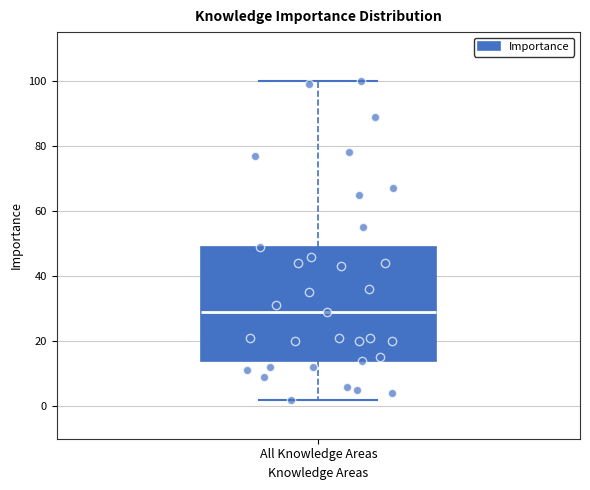

Transcribe this box plot: give where the median line is, the range the box spans, and where the two whiskers end, as read against the y-axis. The values are not printed on the chart, so give them approximately, as read against the axis.

median 30, box 14 to 50, whiskers 2 to 100